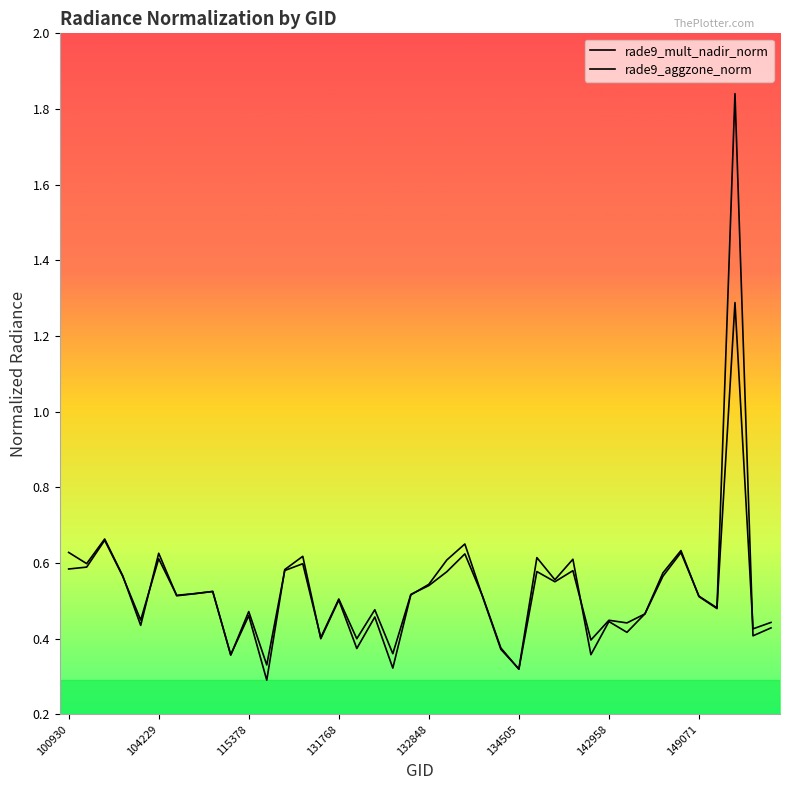

What is the minimum value for rade9_mult_nadir_norm?

0.3